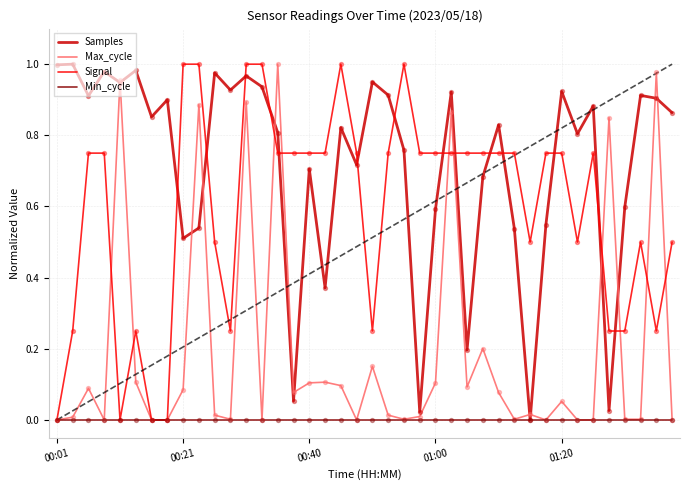

Which series has the largest total across all categories?

Samples